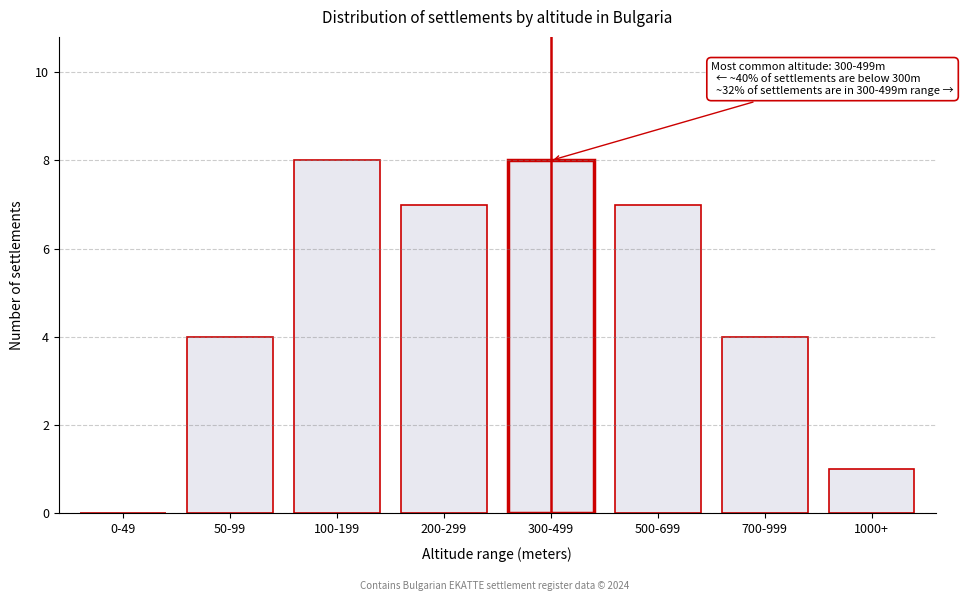

Reading left to right, what are all the values shown in this chart?

0-49=0	50-99=4	100-199=8	200-299=7	300-499=8	500-699=7	700-999=4	1000+=1